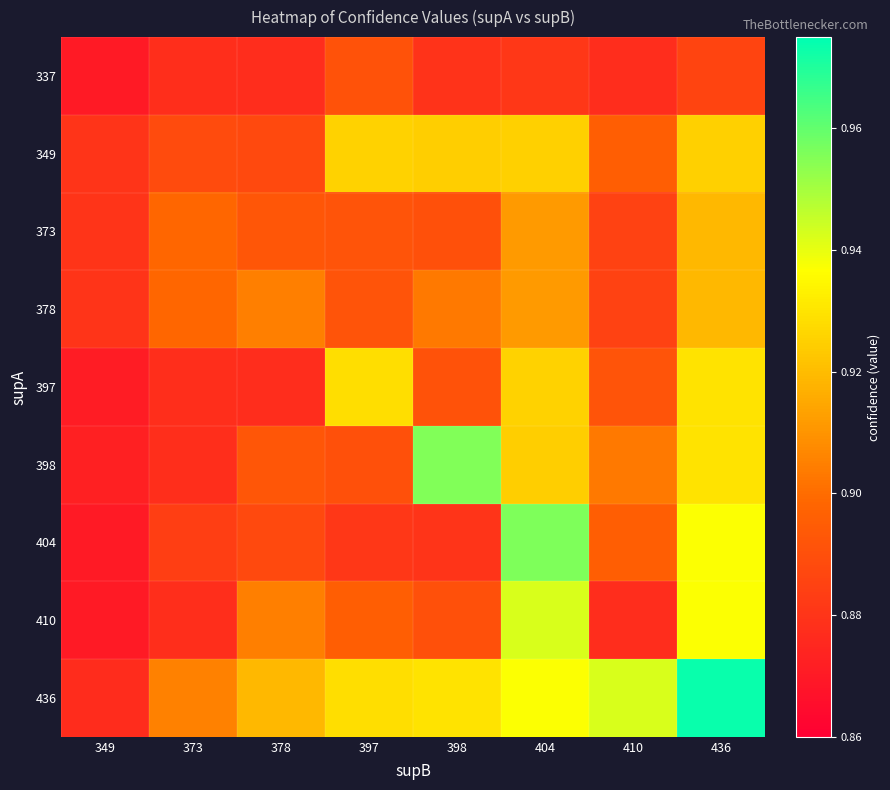

List the series in order of their peak value, highest first.

436, 404, 398, 410, 397, 349, 373, 378, 337